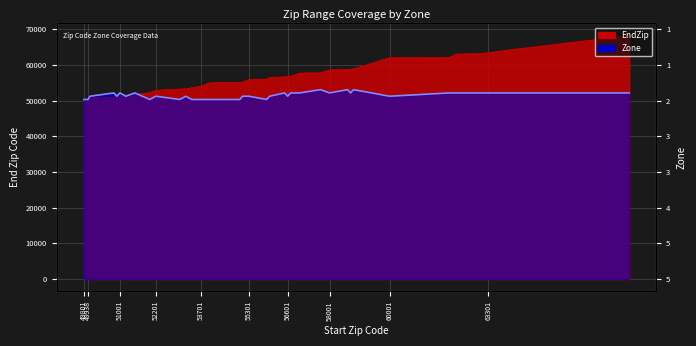

What is the smallest value displayed?

49802.0